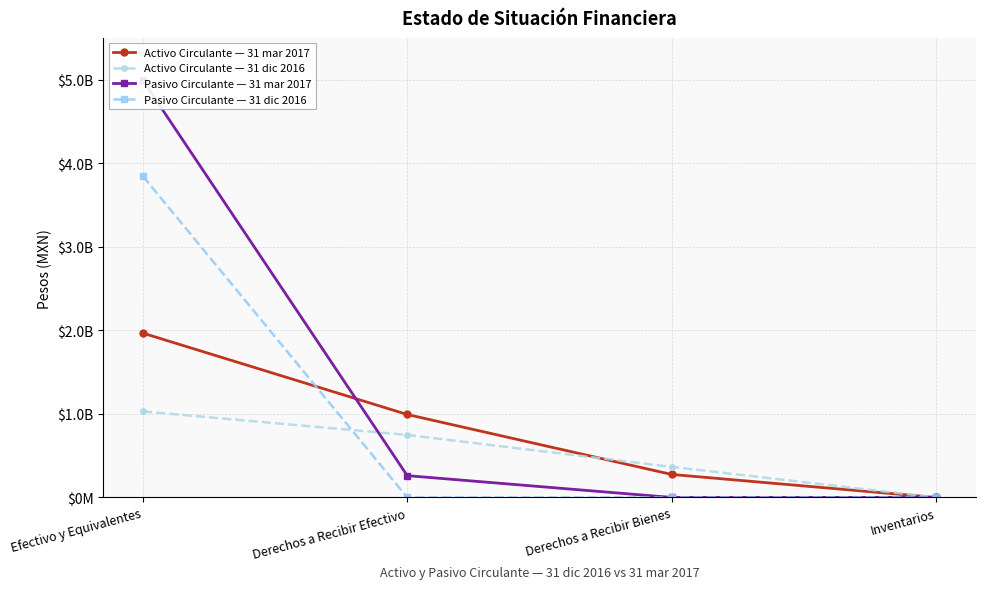

The value of Pasivo Circulante — 31 mar 2017 at Efectivo y Equivalentes is 2310029742. True or false?

False